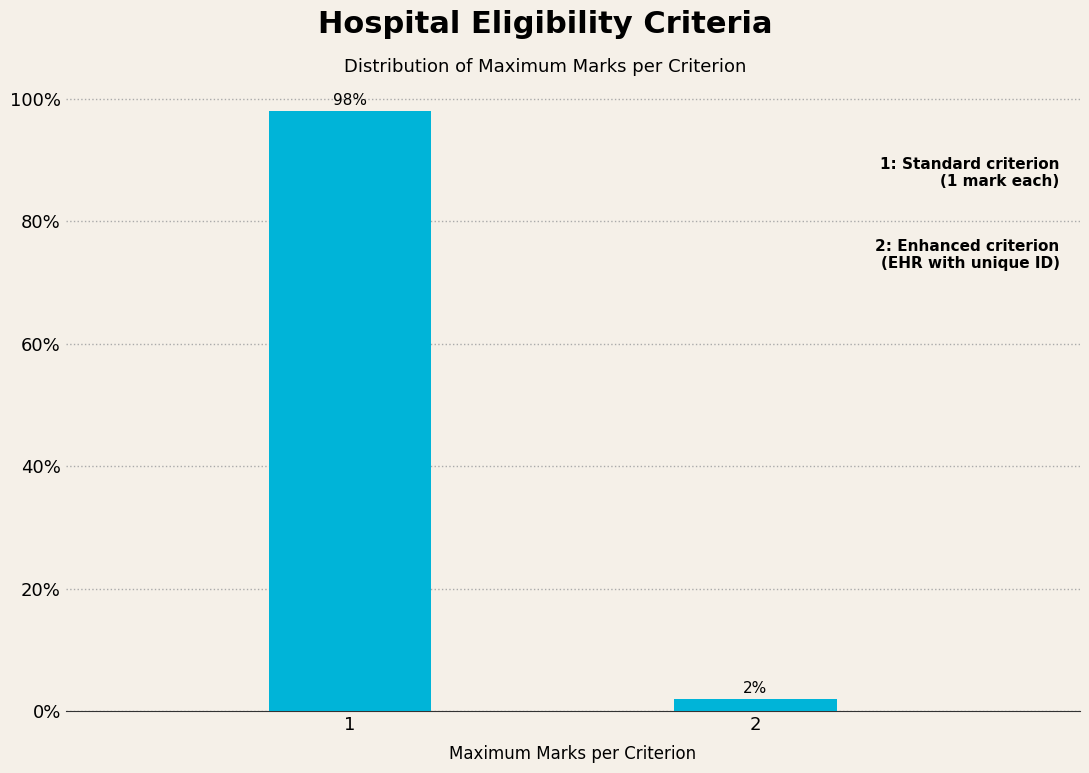

Reading left to right, extract all data points from this chart.

1=98	2=2